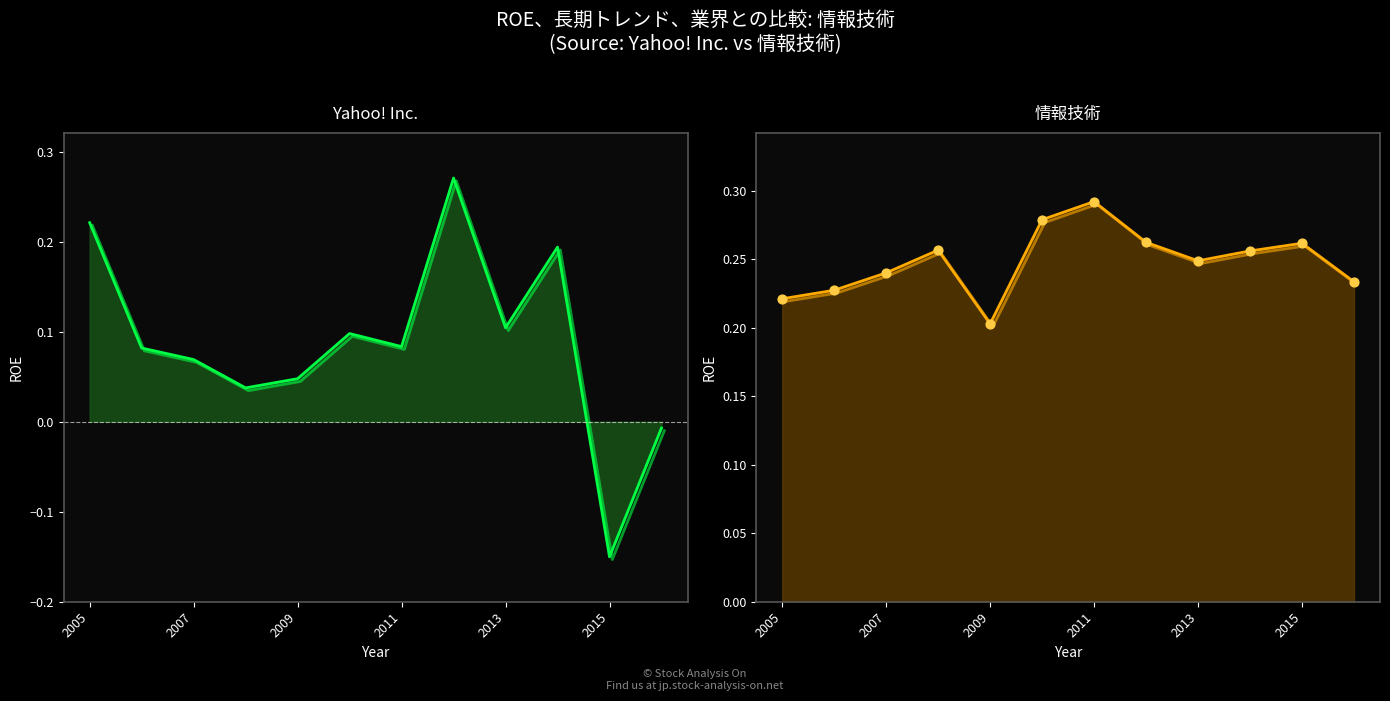

What are all the series names shown in the legend?

Yahoo! Inc., 情報技術